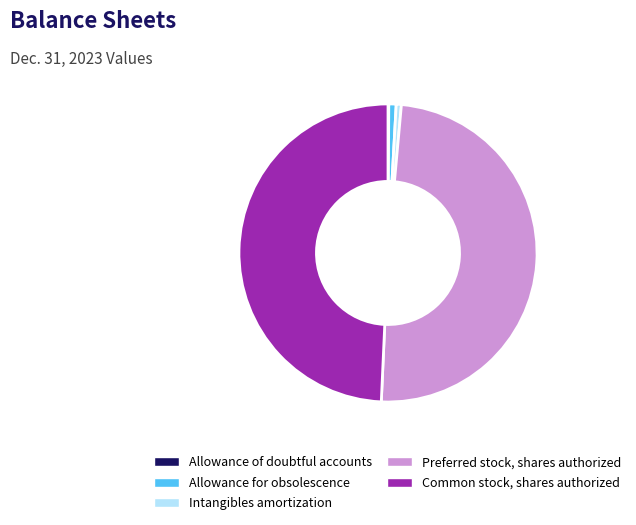

True or false: Common stock, shares authorized accounts for 61% of the total.

False